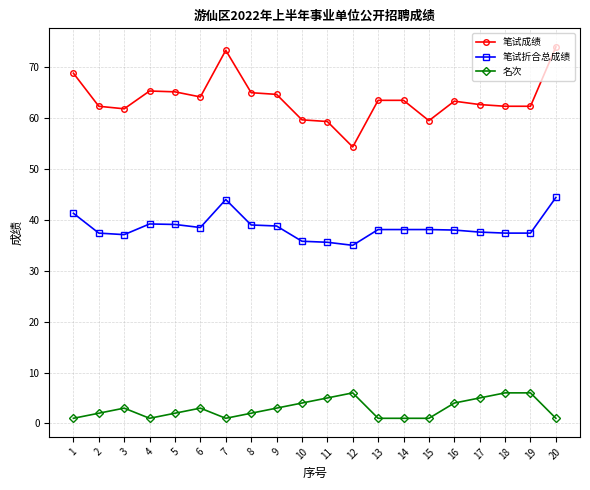

How many 名次 values are between 1 and 5?

17